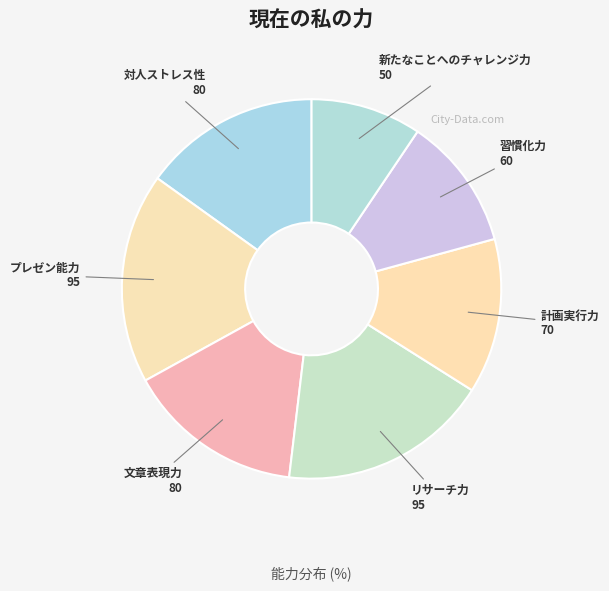

Between プレゼン能力 and 習慣化力, which is larger?

プレゼン能力